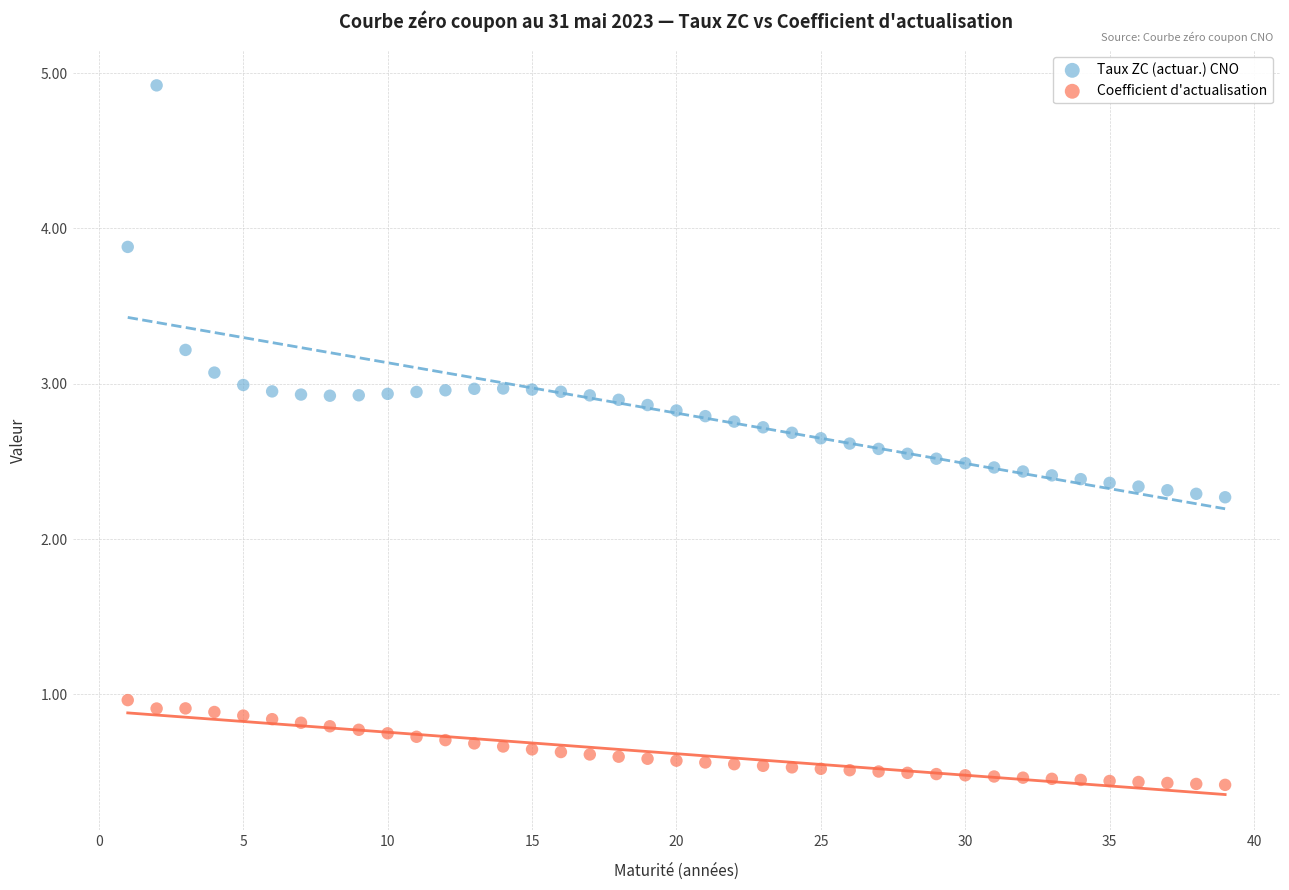

Which series reaches the maximum Y coordinate?

Taux ZC (actuar.) CNO